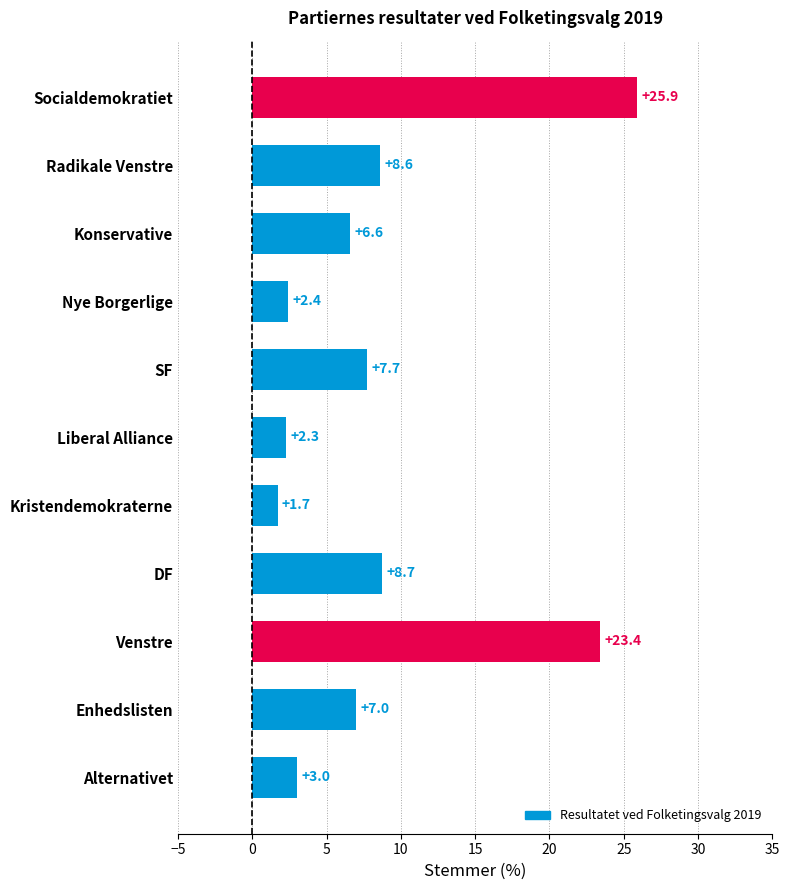

What is the maximum value shown in the chart?

25.9